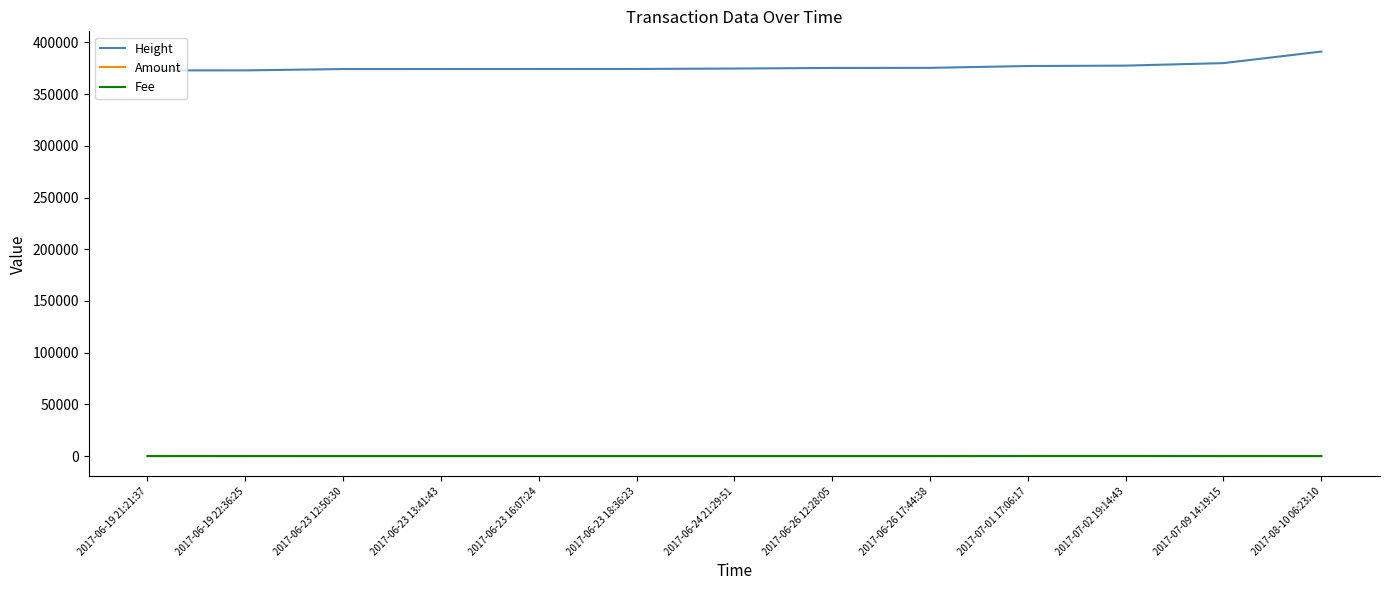

Is the value of Fee at 2017-06-23 18:36:23 greater than the value of Height at 2017-06-26 17:44:38?

No